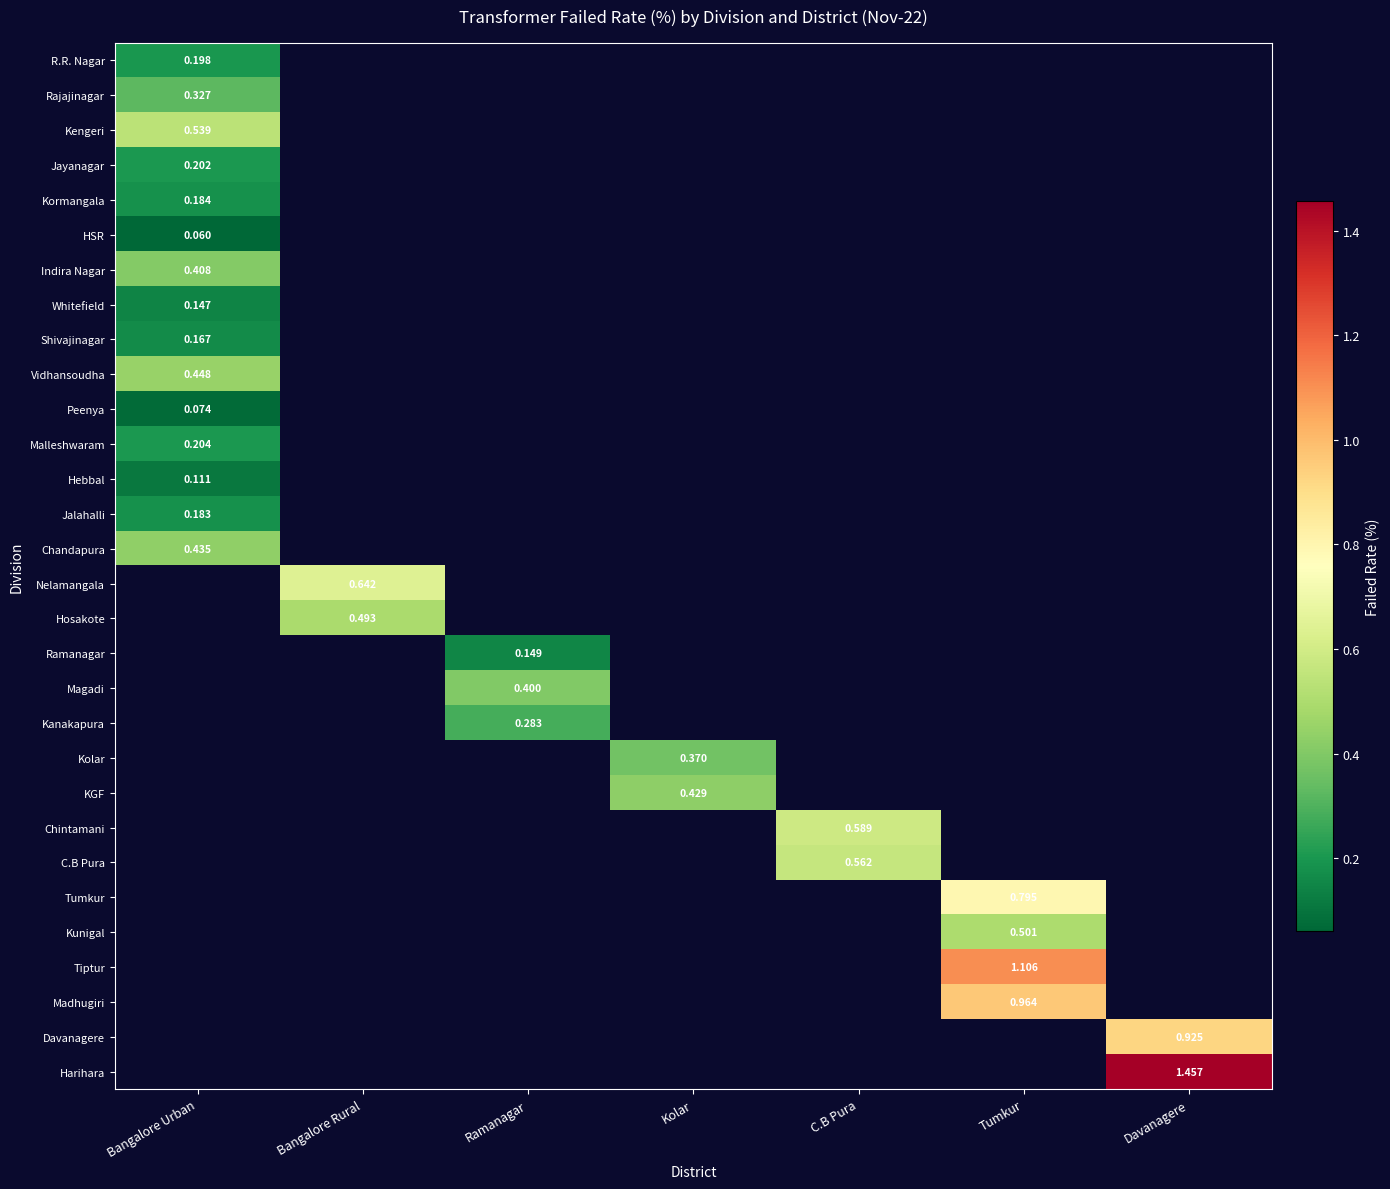

Is it true that Jalahalli equals 0.1 at Bangalore Urban?

False